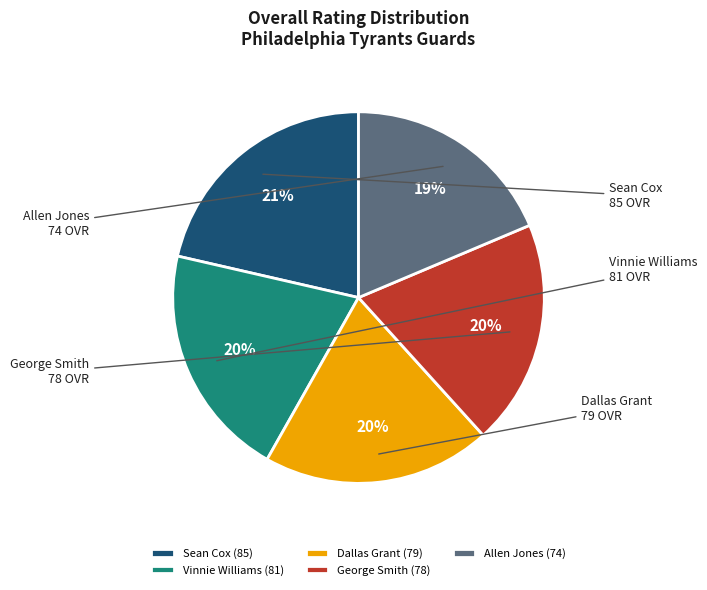

To the nearest percent, what portion does Vinnie Williams represent?

20%